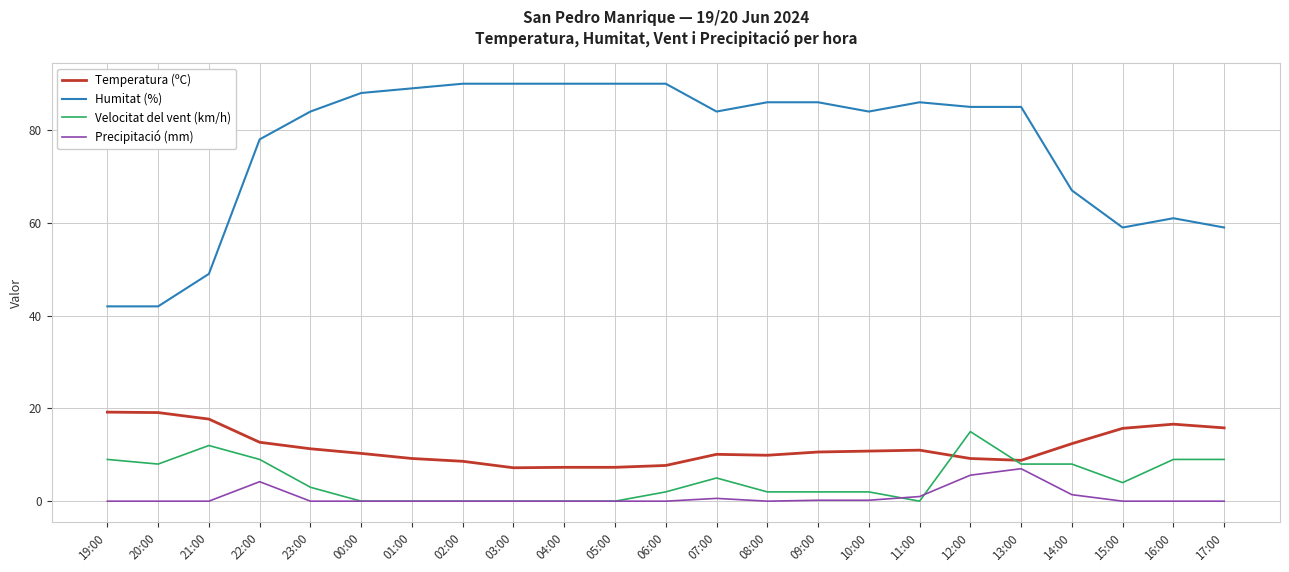

The Velocitat del vent (km/h) series shows 13.8 at 14:00. True or false?

False